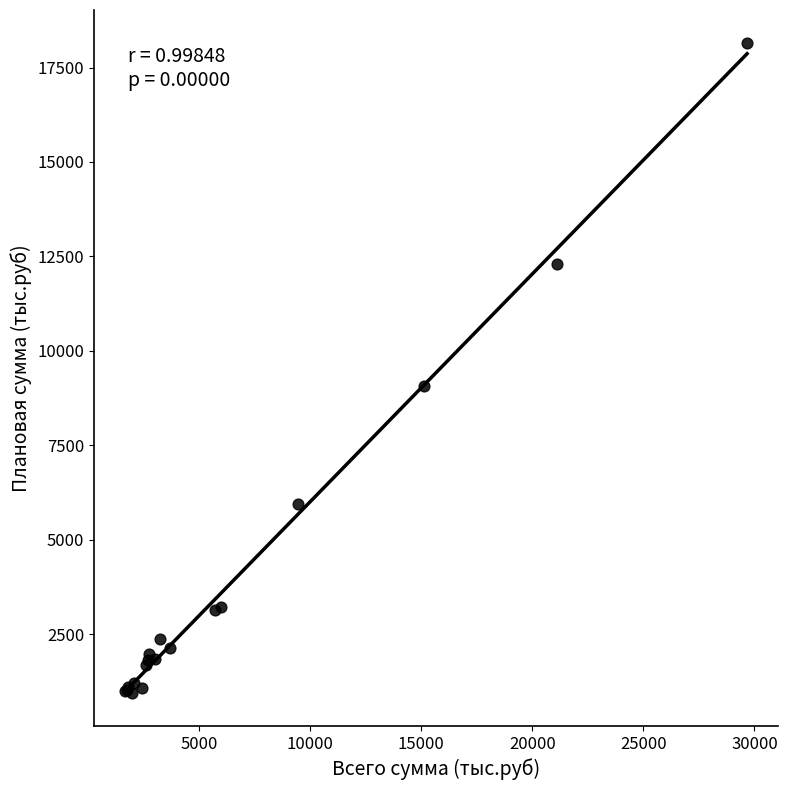

What Y value in the scatter plot is closest to 9546?

9080.2